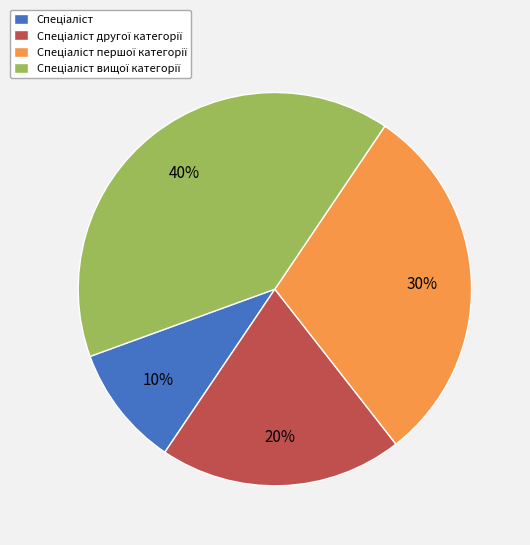

To the nearest percent, what is the average slice percentage?

25%